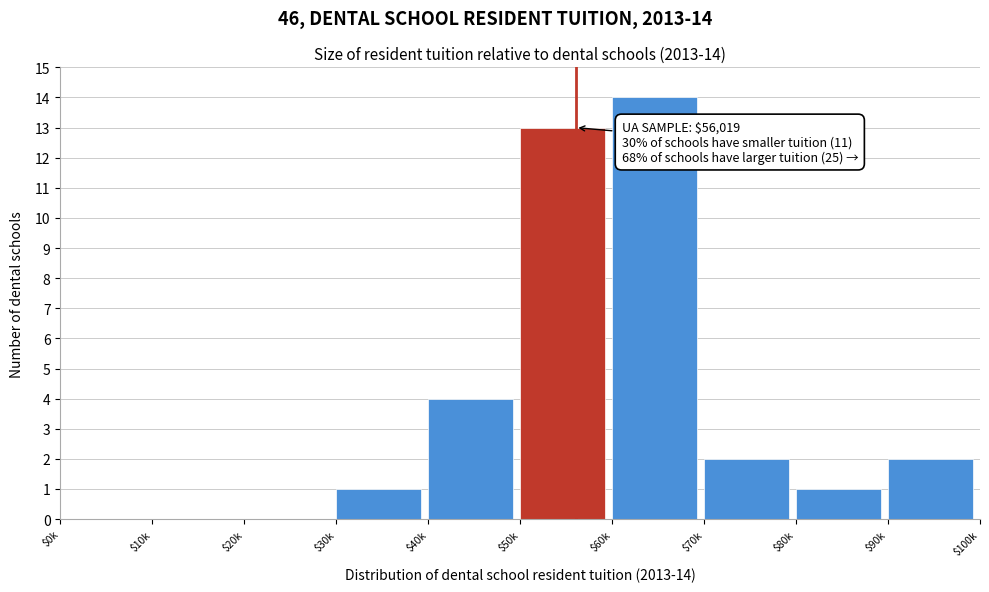

Is it true that the value at $90k is 2?

True